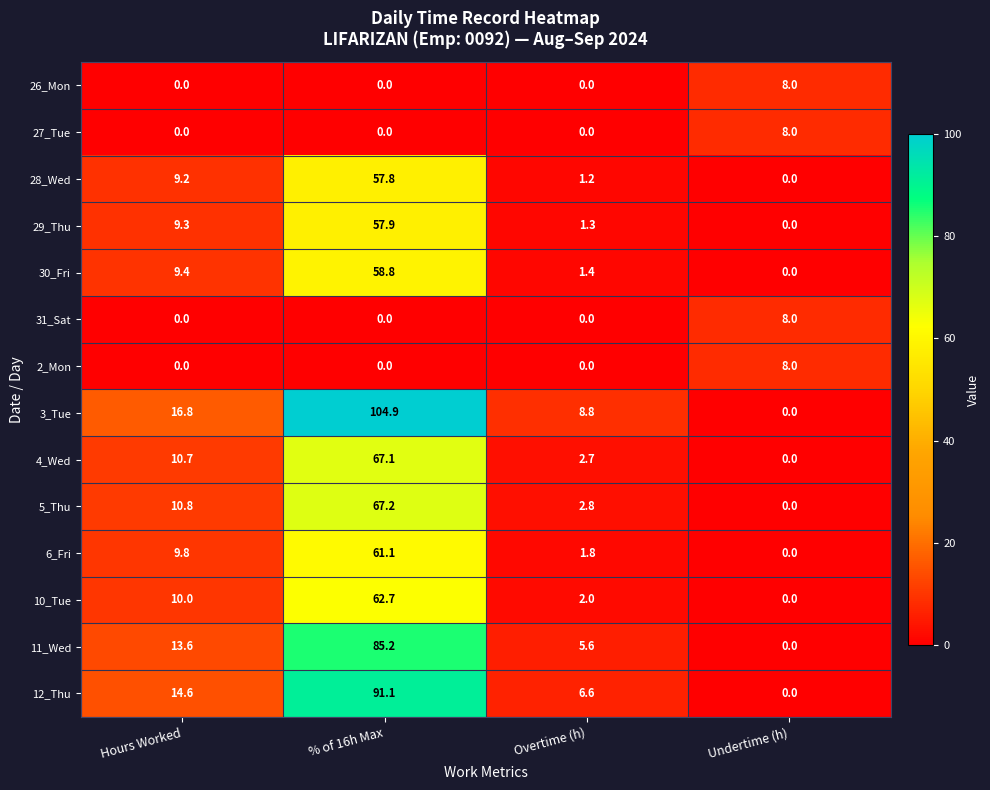

Is it true that 2_Mon equals 0.0 at Overtime (h)?

True